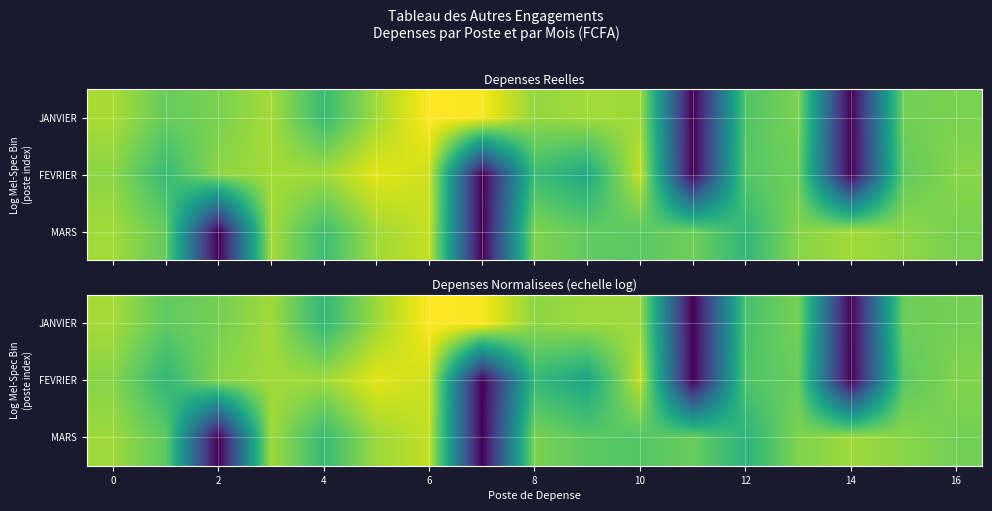

Rank the series at 8 from highest to lowest value.

JANVIER, MARS, FEVRIER